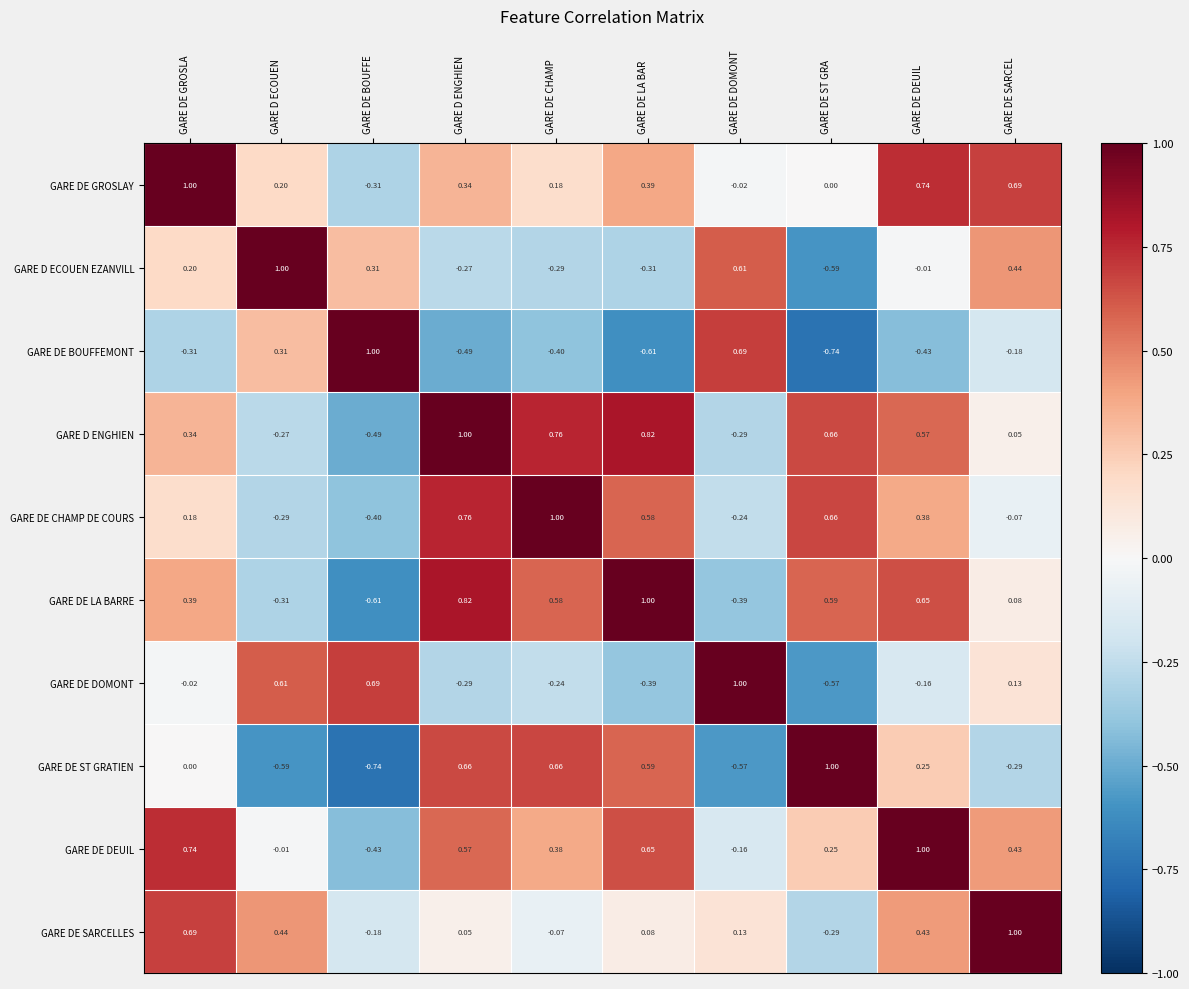

Which category has the highest value in the GARE DE DOMONT series?

GARE DE DOMONT